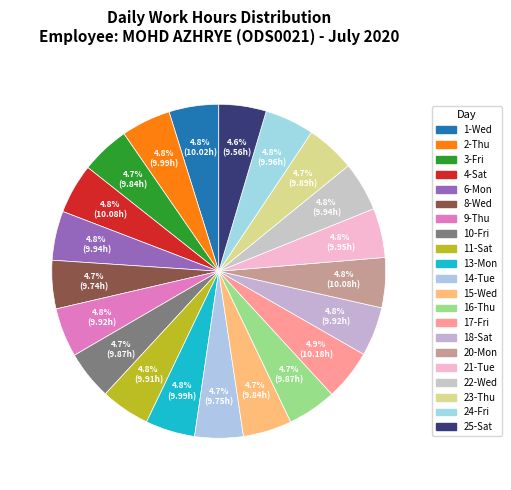

How many slices are in this pie chart?

21